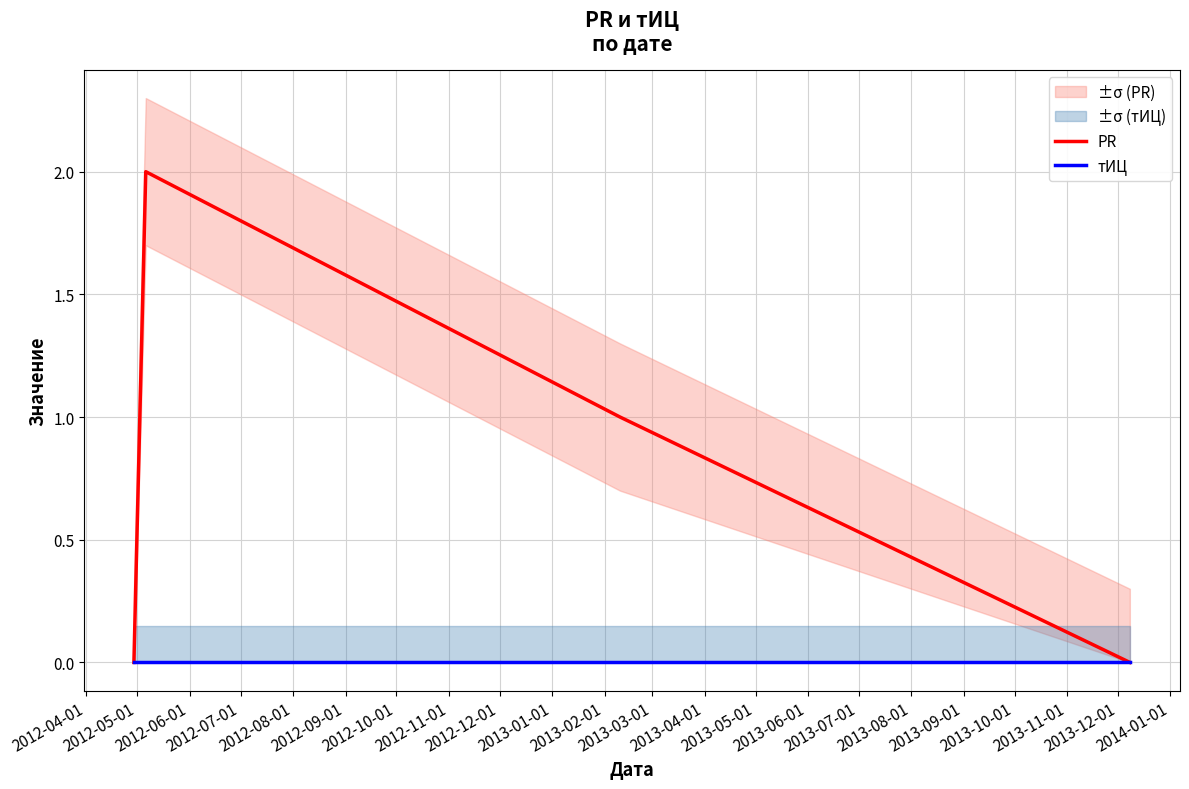

True or false: тИЦ has more than 1 points higher than both neighbors.

False